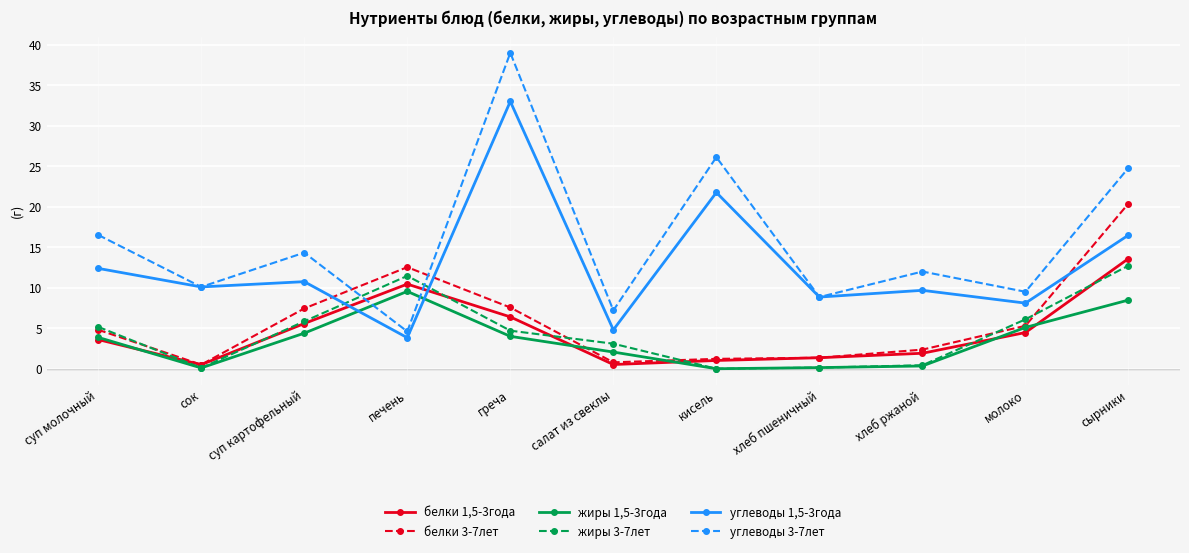

Does the chart display data point markers on the line(s)?

Yes